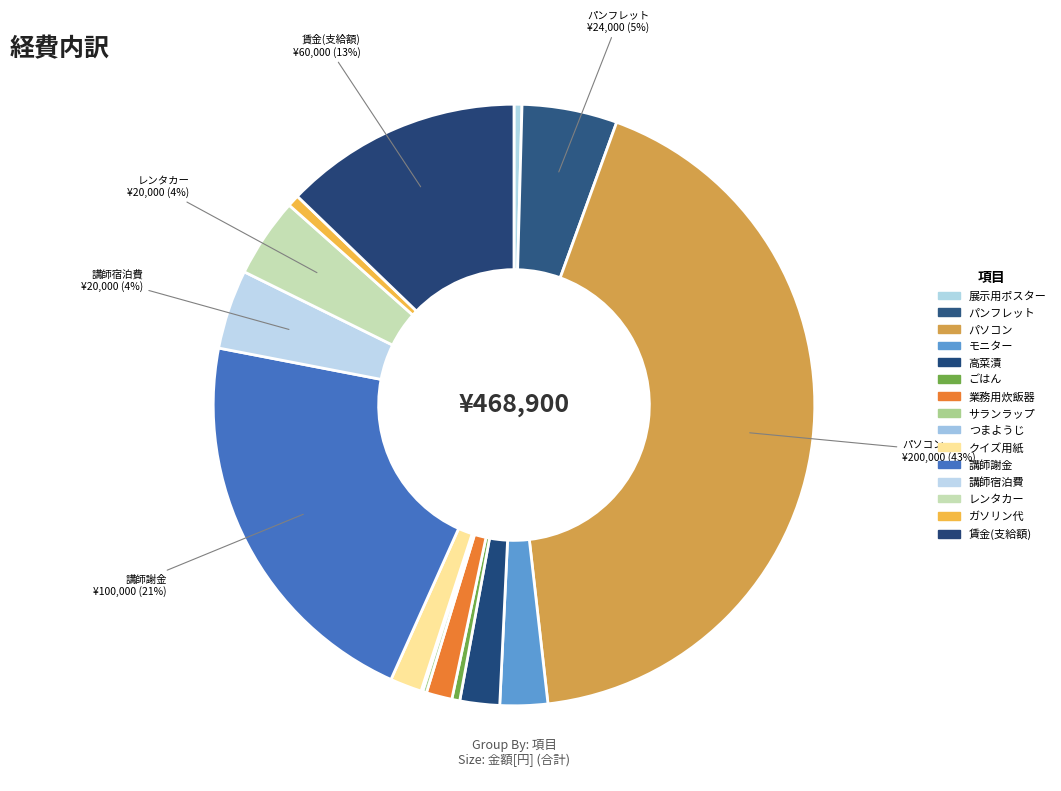

What percentage do 展示用ポスター and モニター together represent?

3.0%